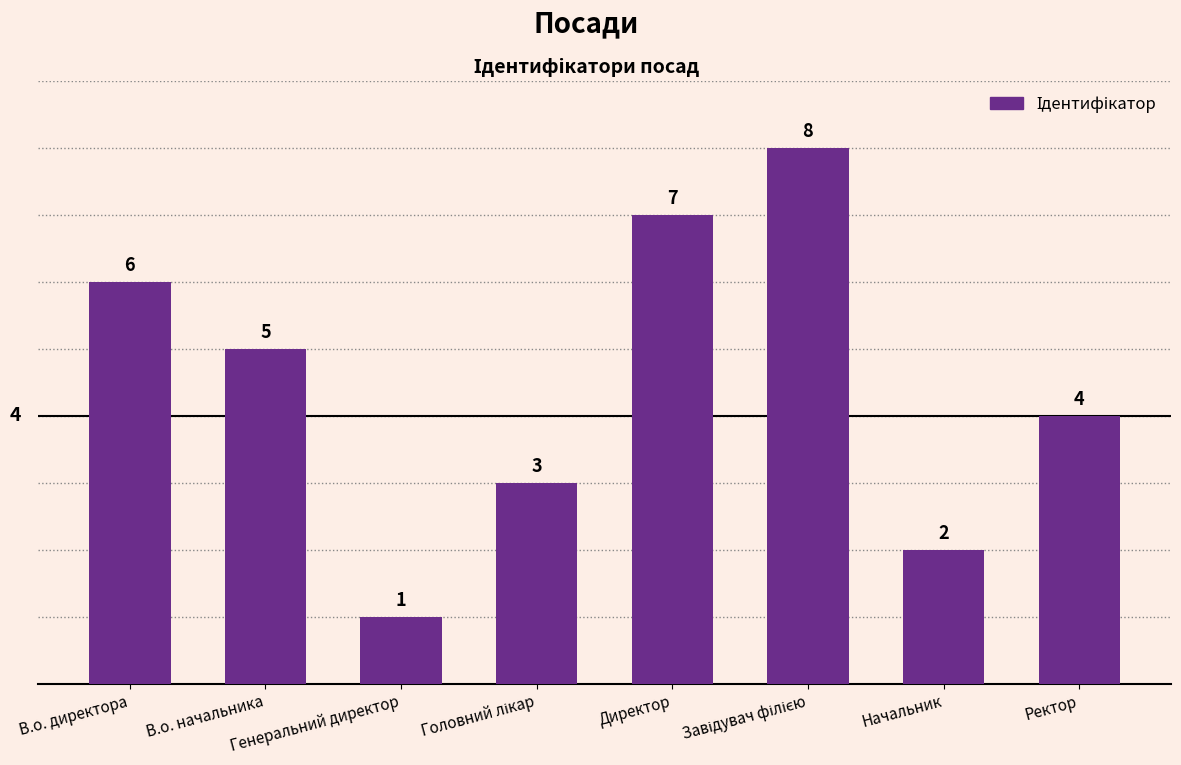

What is the change in value from Директор to Ректор?

-3